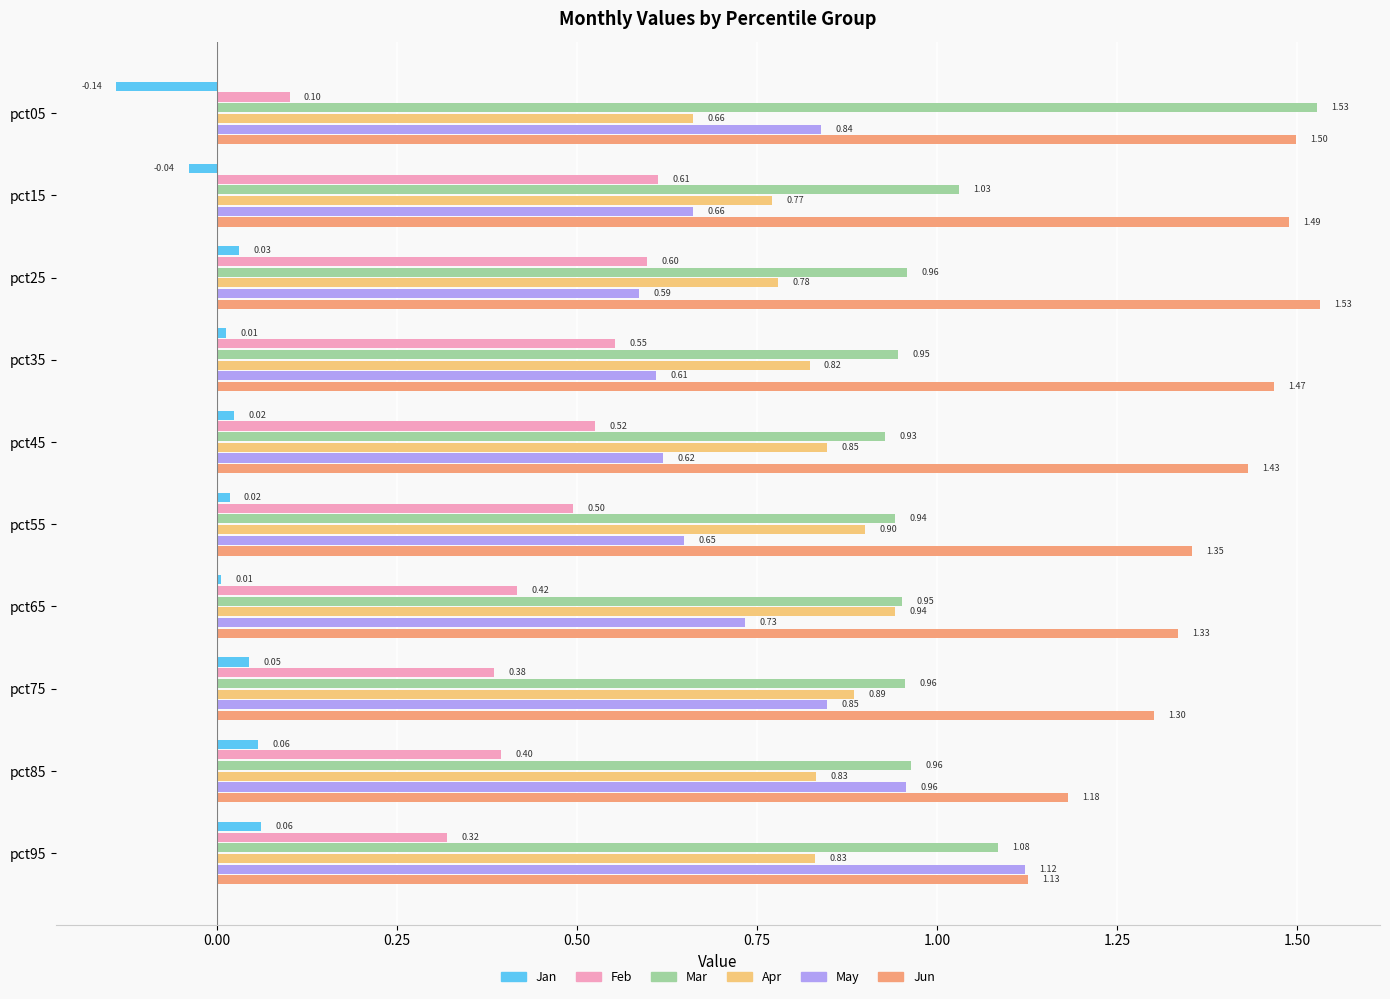

What is the difference between the maximum and minimum values in the Jun series?

0.4